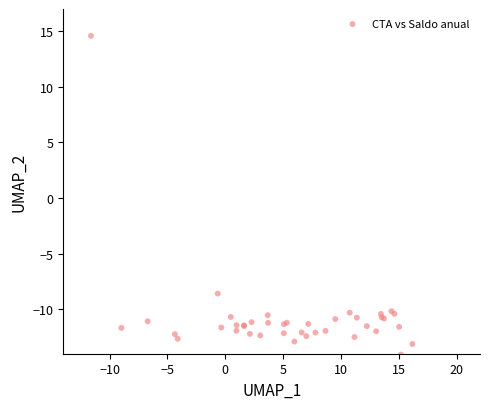

What Y value in the scatter plot is closest to 0?

-8.6